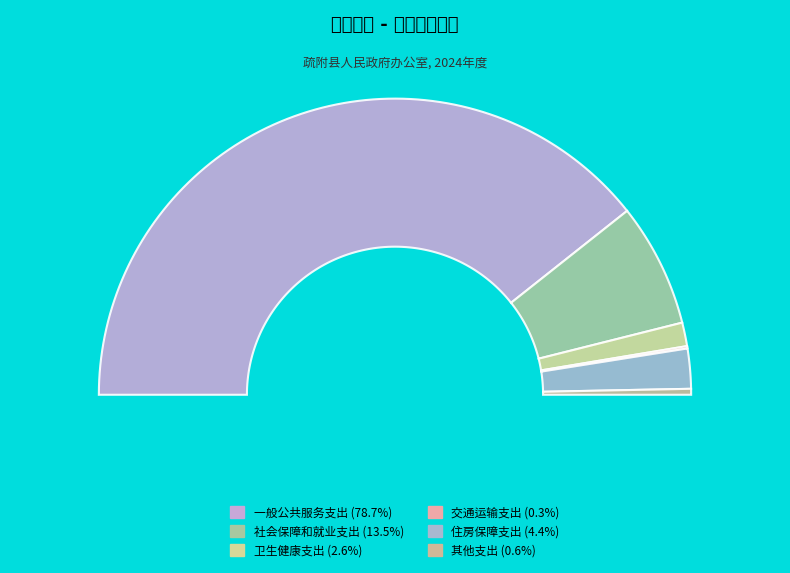

To the nearest percent, what percentage of the pie is 住房保障支出?

4%